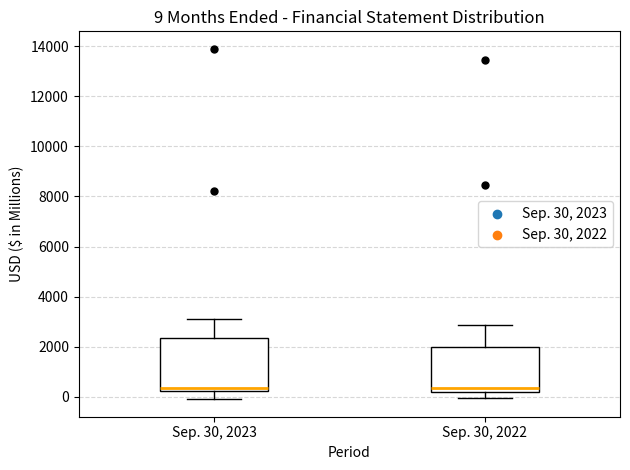

Comparing the boxes themselves (not the whiskers), which one is the tallest?

Sep. 30, 2023